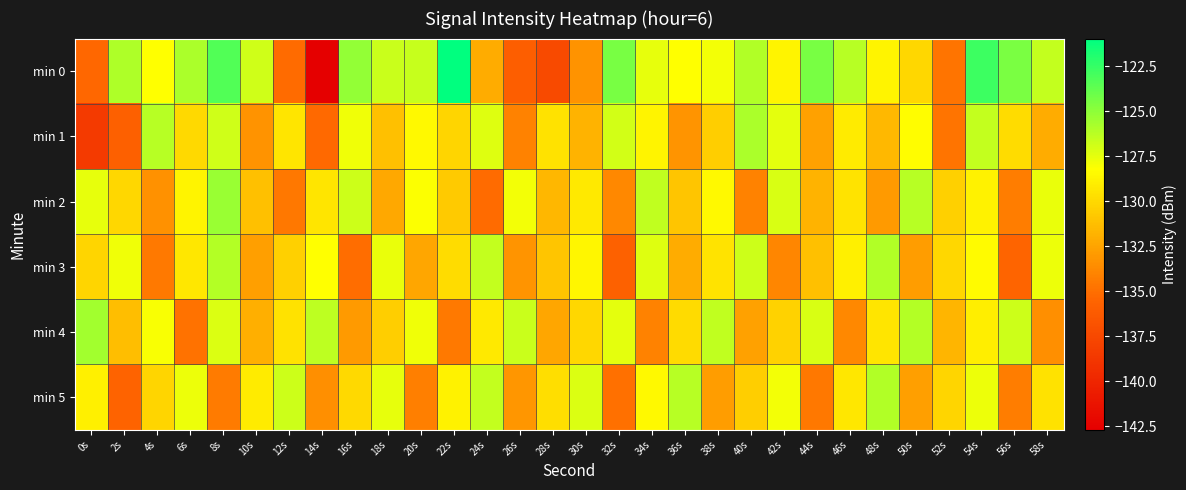

Reading left to right, list all the values displayed in this chart.

min 0: 0s=-135.4	2s=-126.0	4s=-128.2	6s=-125.8	8s=-123.3	10s=-126.8	12s=-135.2	14s=-142.7	16s=-125.1	18s=-126.7	20s=-126.6	22s=-120.9	24s=-132.1	26s=-136.0	28s=-137.3	30s=-133.3	32s=-124.4	34s=-127.6	36s=-128.2	38s=-127.9	40s=-126.0	42s=-128.7	44s=-124.4	46s=-126.2	48s=-128.8	50s=-130.0	52s=-134.8	54s=-122.7	56s=-124.4	58s=-126.5
min 1: 0s=-138.5	2s=-135.8	4s=-126.1	6s=-130.0	8s=-126.9	10s=-133.3	12s=-129.4	14s=-135.3	16s=-127.8	18s=-131.1	20s=-128.5	22s=-130.2	24s=-127.3	26s=-134.1	28s=-129.6	30s=-131.8	32s=-126.9	34s=-128.7	36s=-133.2	38s=-130.5	40s=-125.8	42s=-127.4	44s=-132.6	46s=-129.1	48s=-131.5	50s=-128.3	52s=-134.7	54s=-126.5	56s=-129.8	58s=-132.1
min 2: 0s=-127.5	2s=-130.1	4s=-133.4	6s=-128.7	8s=-125.3	10s=-131.2	12s=-134.6	14s=-129.4	16s=-126.8	18s=-132.3	20s=-128.1	22s=-130.7	24s=-135.2	26s=-127.9	28s=-131.6	30s=-129.2	32s=-133.8	34s=-126.4	36s=-130.9	38s=-128.5	40s=-134.1	42s=-127.1	44s=-131.8	46s=-129.5	48s=-133.0	50s=-126.2	52s=-130.4	54s=-128.8	56s=-134.3	58s=-127.6
min 3: 0s=-130.2	2s=-127.8	4s=-134.5	6s=-129.3	8s=-126.1	10s=-132.7	12s=-130.4	14s=-128.2	16s=-135.1	18s=-127.6	20s=-132.4	22s=-129.8	24s=-126.5	26s=-133.2	28s=-130.9	30s=-128.6	32s=-135.8	34s=-127.3	36s=-132.1	38s=-129.5	40s=-126.8	42s=-133.9	44s=-131.2	46s=-128.9	48s=-126.0	50s=-132.8	52s=-130.1	54s=-128.4	56s=-135.5	58s=-127.7
min 4: 0s=-125.6	2s=-131.3	4s=-128.0	6s=-134.8	8s=-127.2	10s=-131.9	12s=-129.6	14s=-126.3	16s=-133.0	18s=-130.5	20s=-127.8	22s=-134.5	24s=-129.2	26s=-126.7	28s=-132.4	30s=-130.1	32s=-127.4	34s=-134.1	36s=-129.9	38s=-126.4	40s=-132.6	42s=-130.3	44s=-127.1	46s=-133.8	48s=-129.4	50s=-126.1	52s=-131.7	54s=-129.0	56s=-126.8	58s=-133.5
min 5: 0s=-128.9	2s=-135.6	4s=-130.2	6s=-127.7	8s=-134.4	10s=-129.1	12s=-126.8	14s=-133.5	16s=-130.0	18s=-127.5	20s=-134.2	22s=-128.8	24s=-126.5	26s=-133.1	28s=-129.7	30s=-127.2	32s=-134.9	34s=-128.5	36s=-126.2	38s=-132.8	40s=-130.5	42s=-127.9	44s=-134.6	46s=-129.3	48s=-126.0	50s=-132.7	52s=-130.2	54s=-127.7	56s=-134.3	58s=-129.6